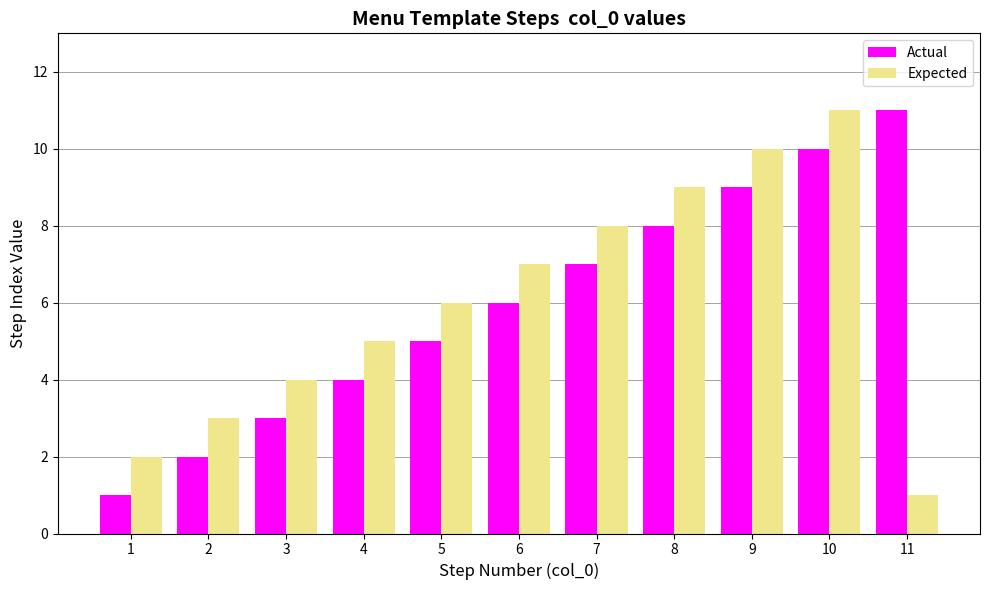

The value of Expected at 3 is 6. True or false?

False